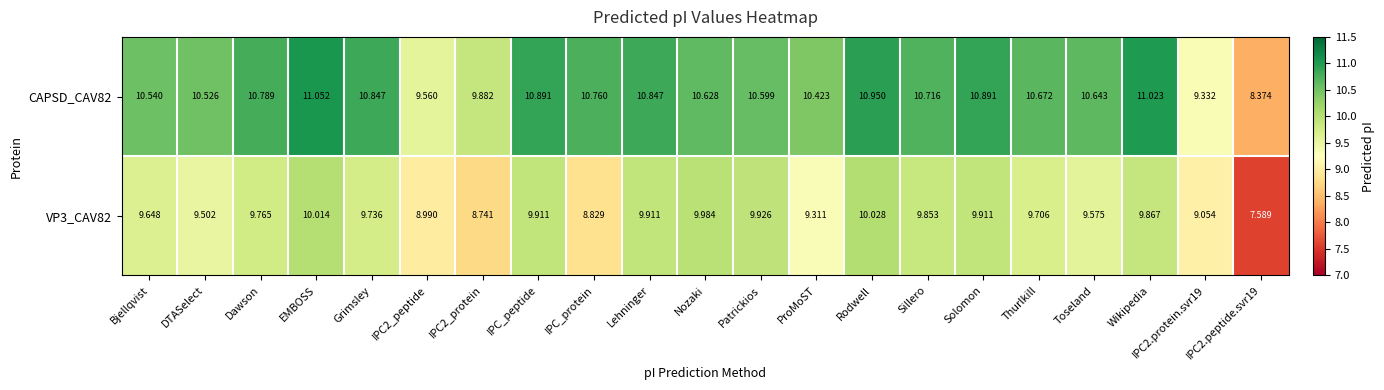

Is the value of CAPSD_CAV82 at Bjellqvist greater than the value of VP3_CAV82 at Rodwell?

Yes